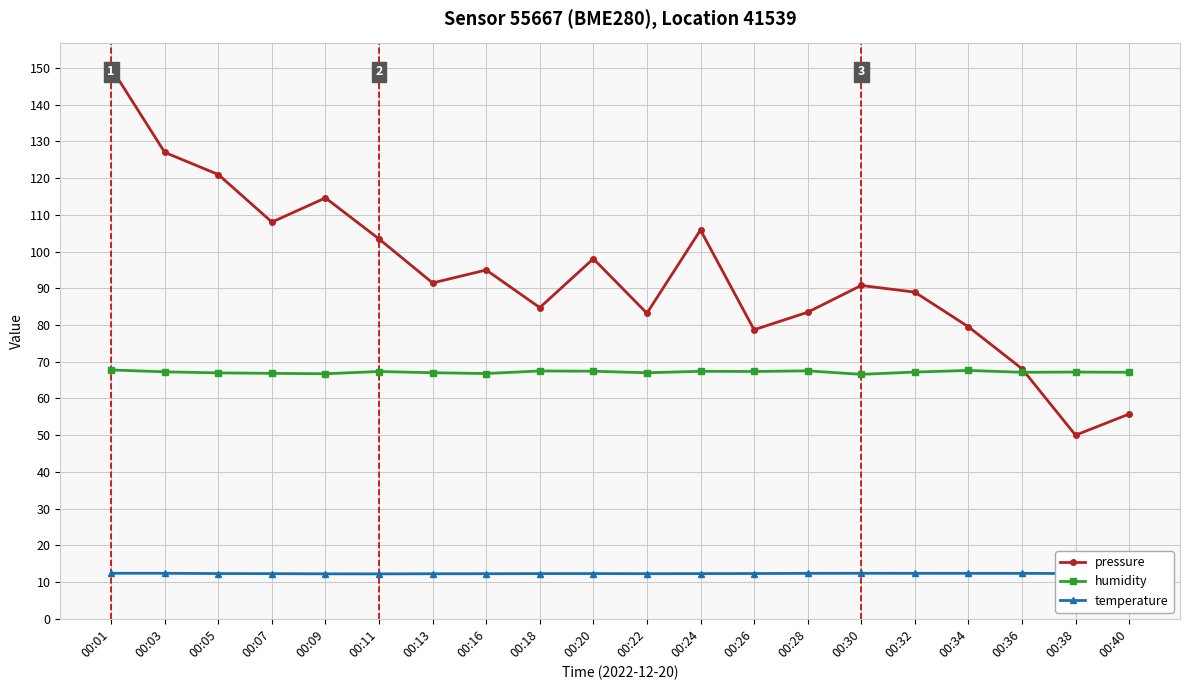

Does the chart have visible grid lines?

Yes